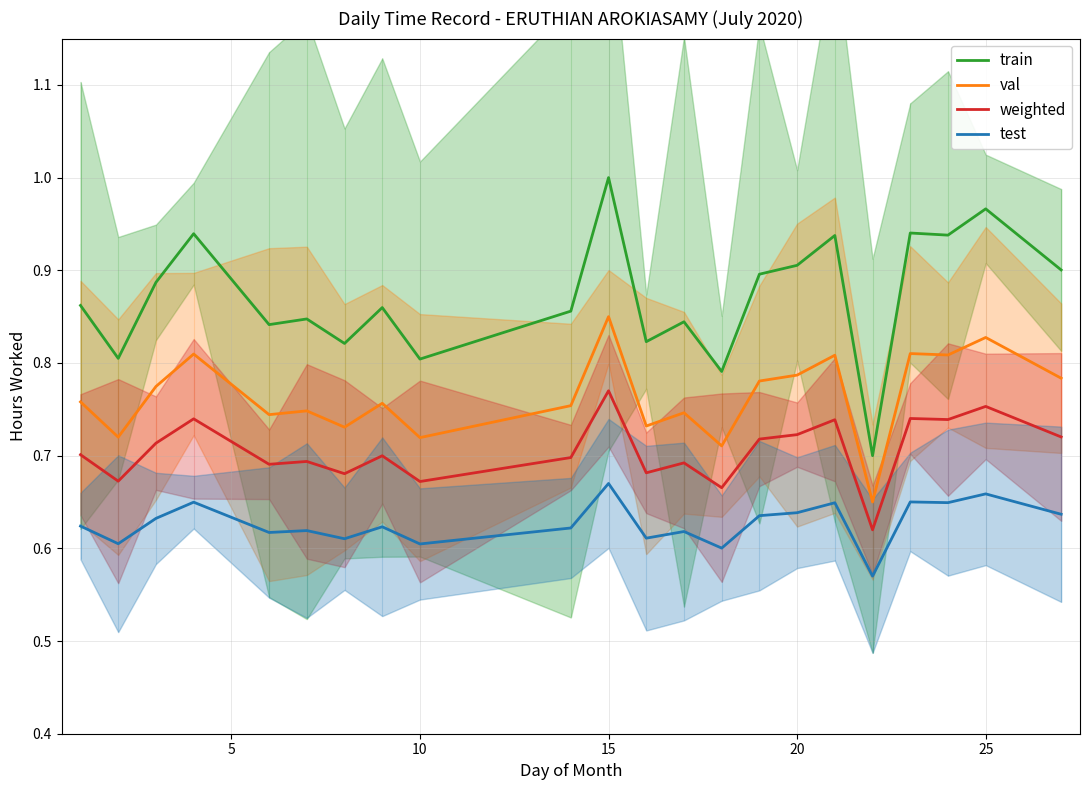

True or false: test and weighted intersect in this chart.

False